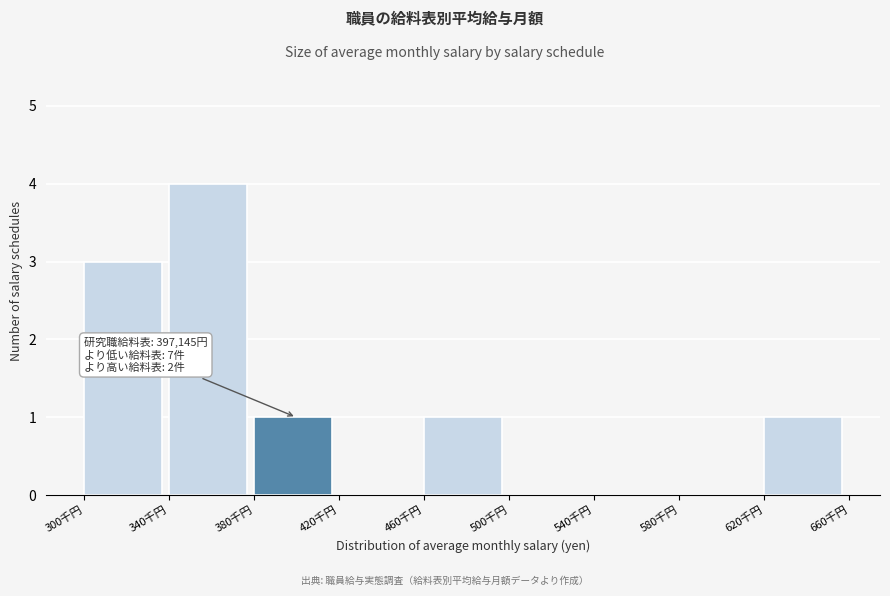

Reading left to right, extract all data points from this chart.

300千円=3	340千円=4	380千円=1	420千円=0	460千円=1	500千円=0	540千円=0	580千円=0	620千円=1